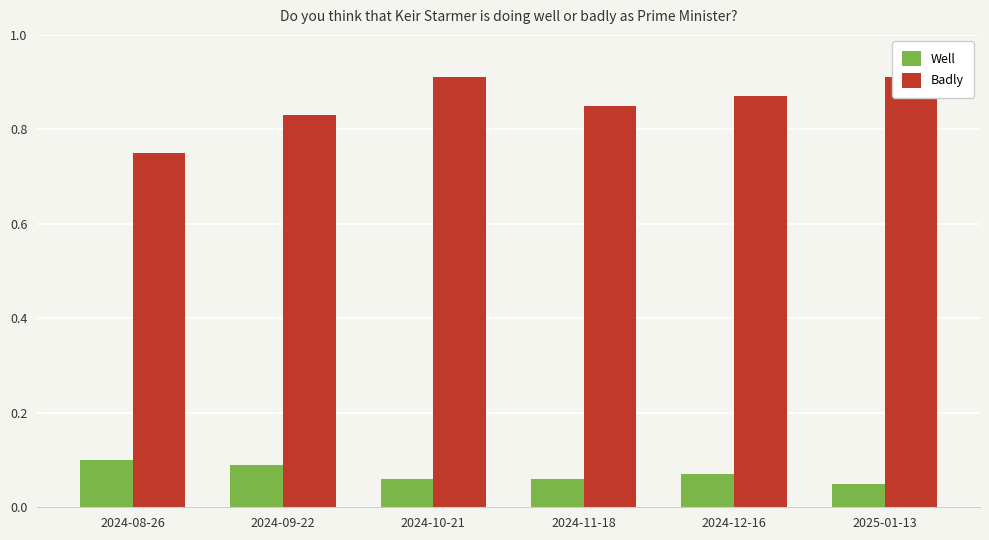

What is the difference between the maximum and minimum values in the Well series?

0.1